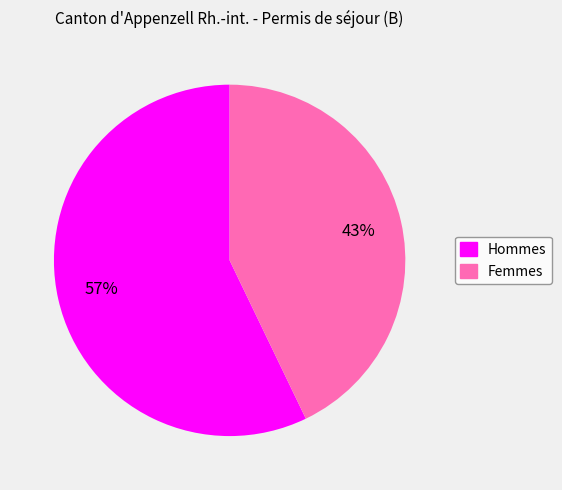

Between Hommes and Femmes, which is larger?

Hommes